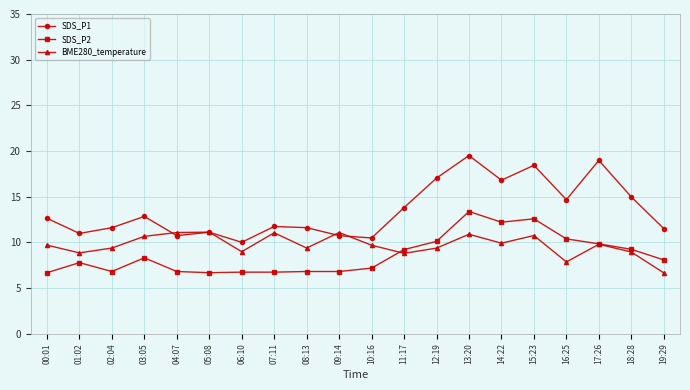

Where is the first local minimum for SDS_P2?

02:04